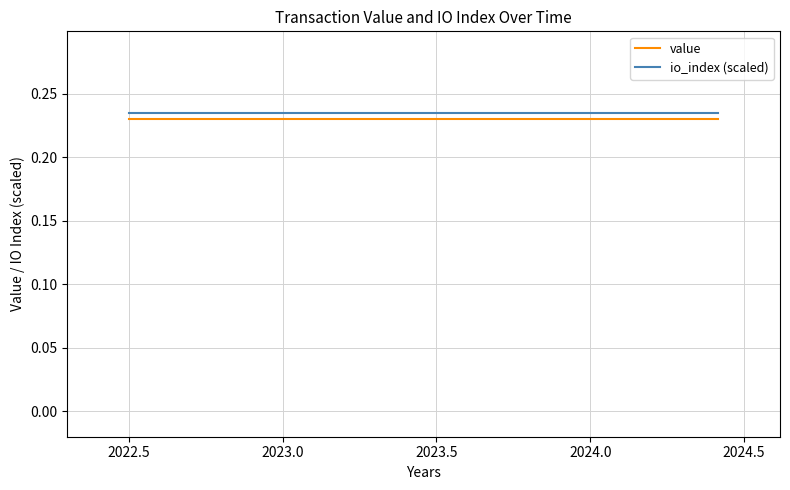

True or false: value and io_index (scaled) intersect in this chart.

False